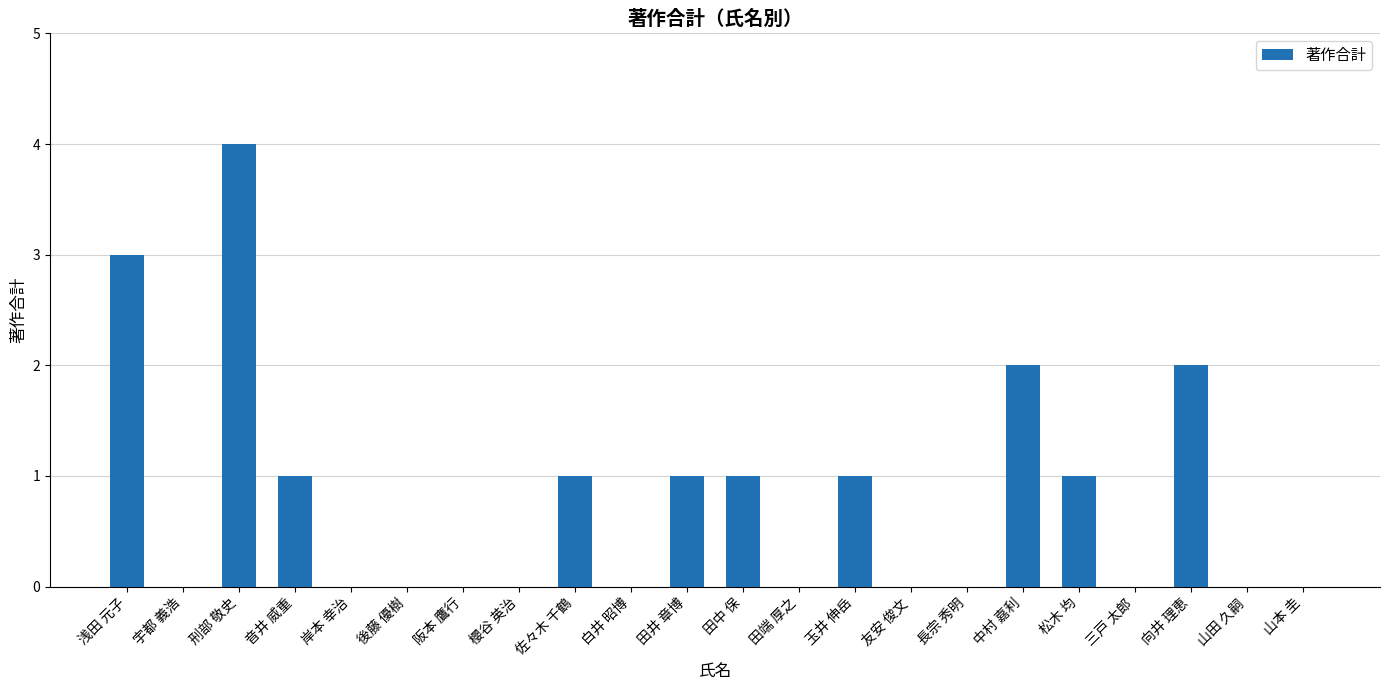

What is the sum of all values?

17